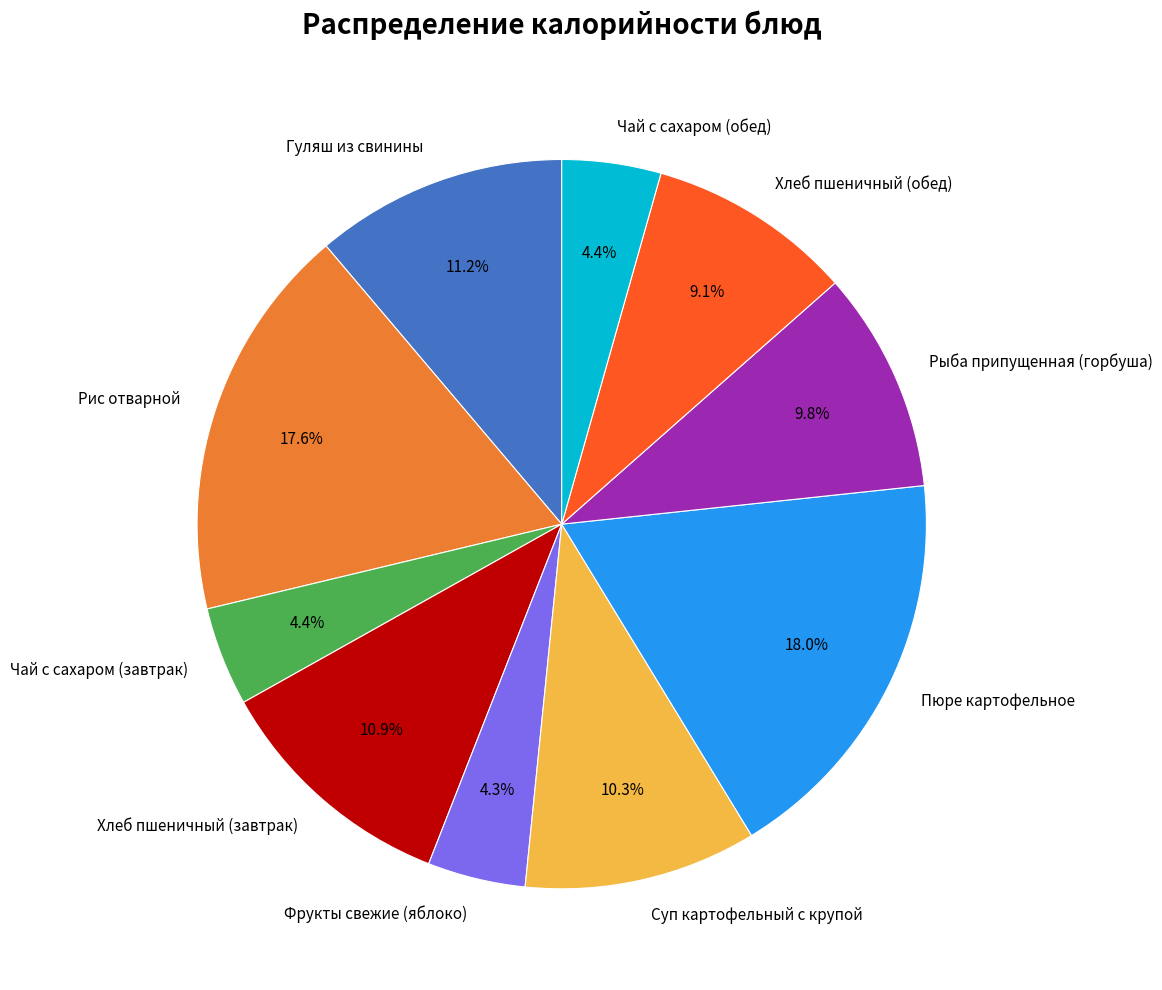

Which has a higher value, Хлеб пшеничный (обед) or Рыба припущенная (горбуша)?

Рыба припущенная (горбуша)